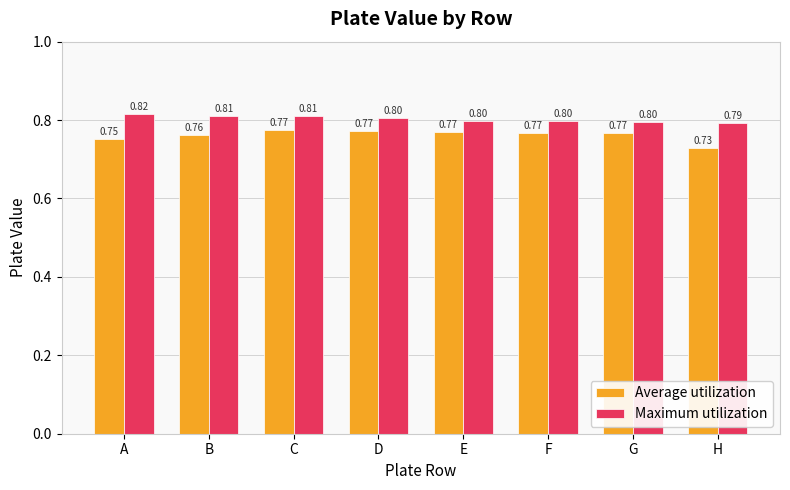

How many bars are there in each group?

2